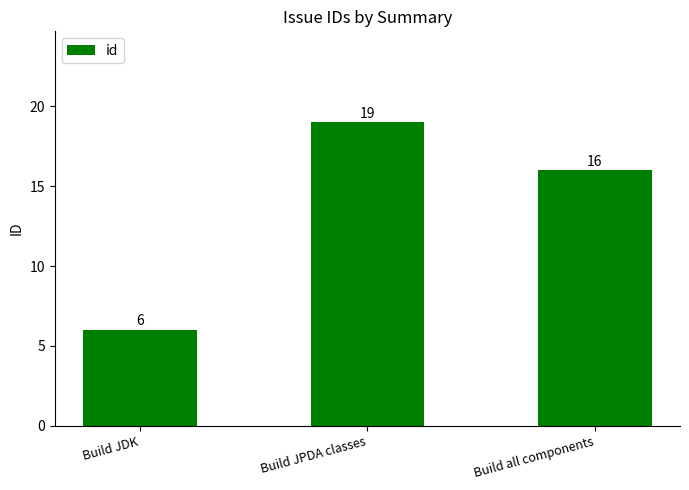

How many bars are there in total?

3